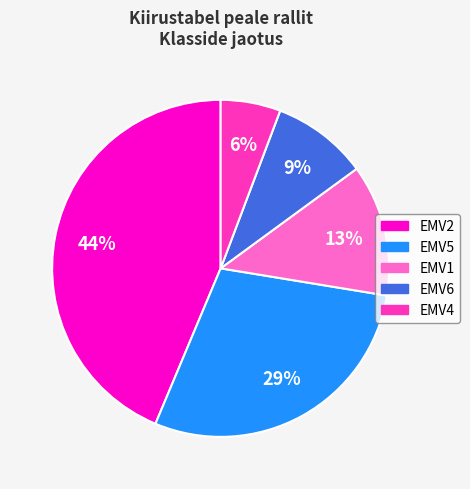

How many slices are in this pie chart?

5